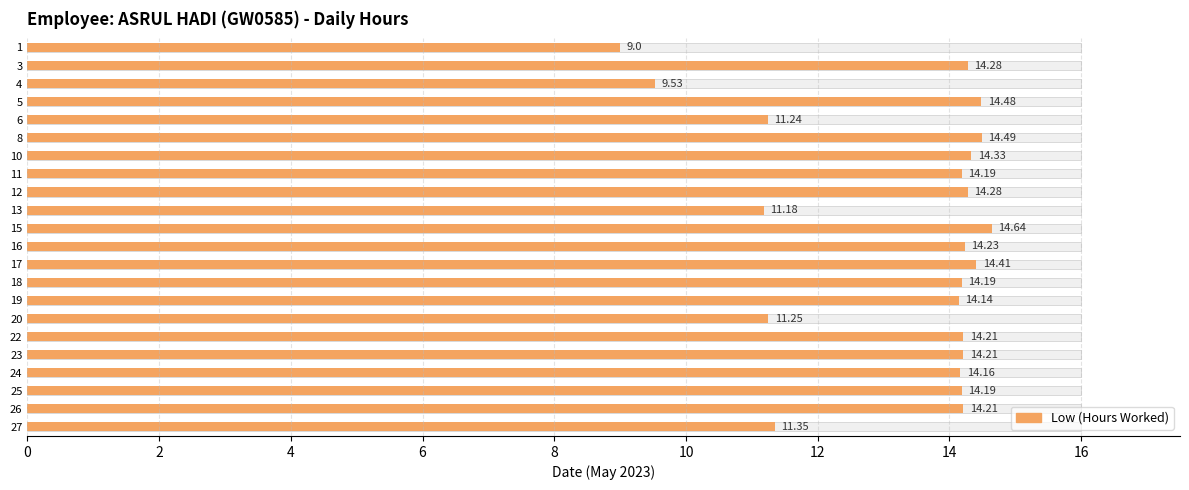

Rank the categories by value from highest to lowest.

15, 8, 5, 17, 10, 3, 12, 16, 22, 23, 26, 11, 18, 25, 24, 19, 27, 20, 6, 13, 4, 1